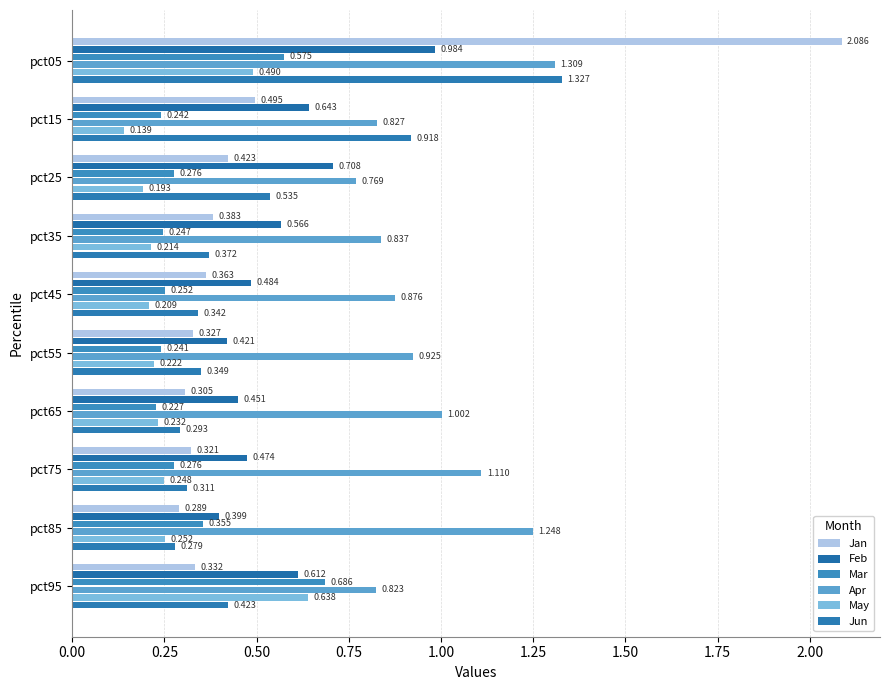

List the series in order of their peak value, lowest first.

May, Mar, Feb, Apr, Jun, Jan